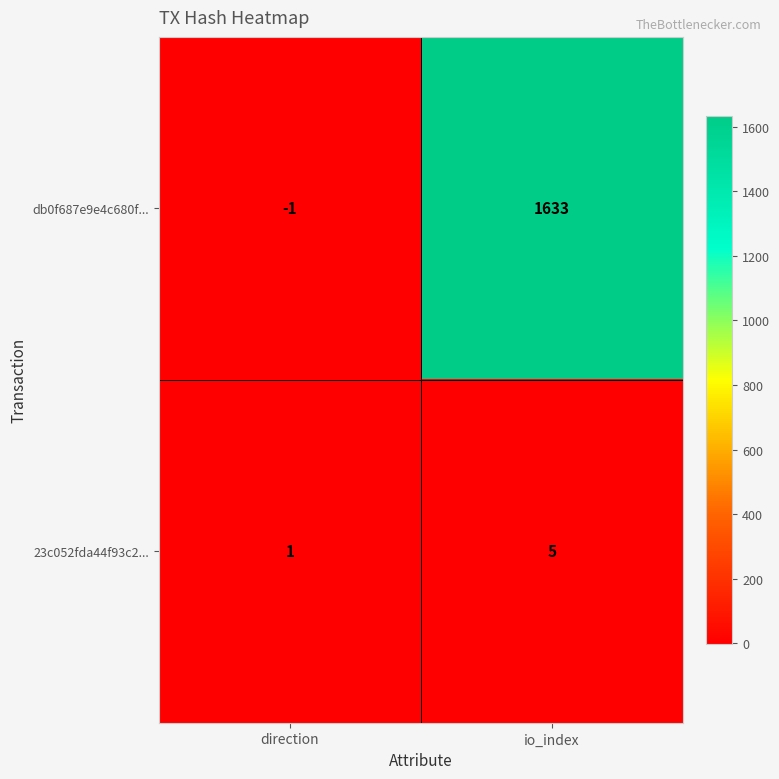

What is the difference between the 23c052fda44f93c2... values at direction and io_index?

4